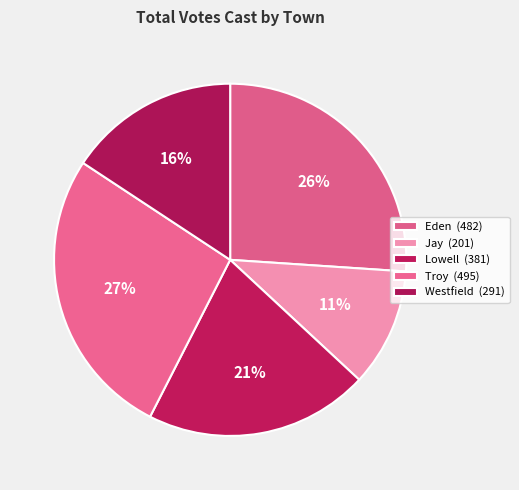

To the nearest percent, what portion does Lowell represent?

21%